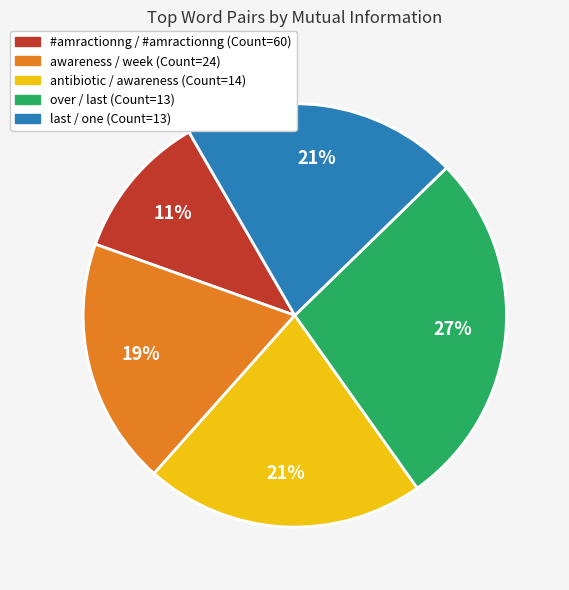

Which category has the smallest portion of the pie?

#amractionng / #amractionng (Count=60)